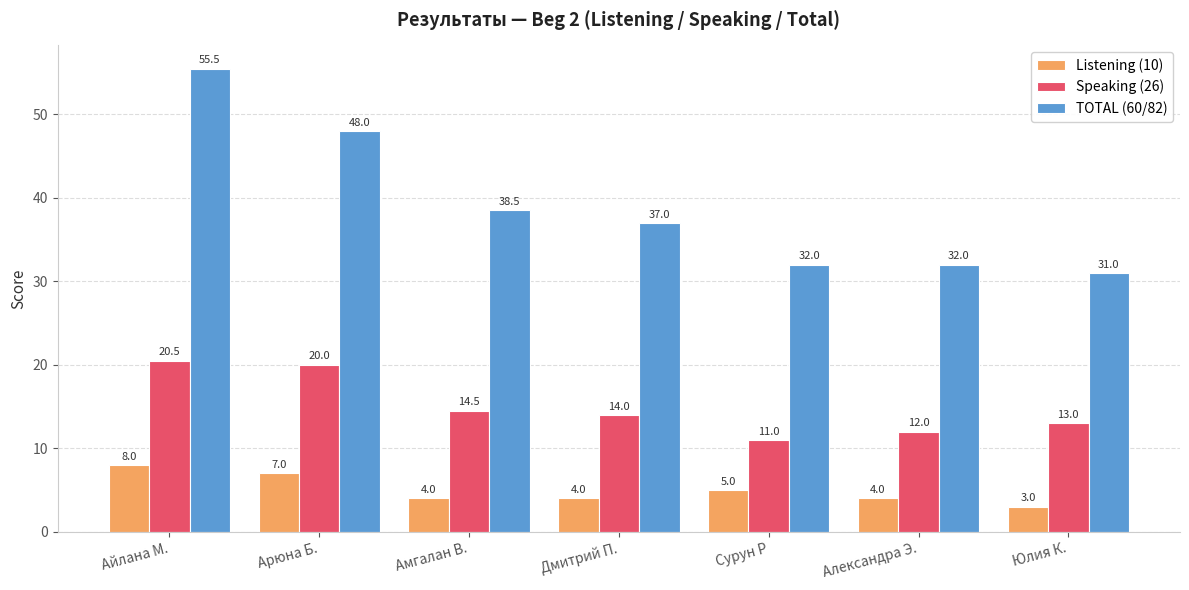

Which series has the largest total across all categories?

TOTAL (60/82)